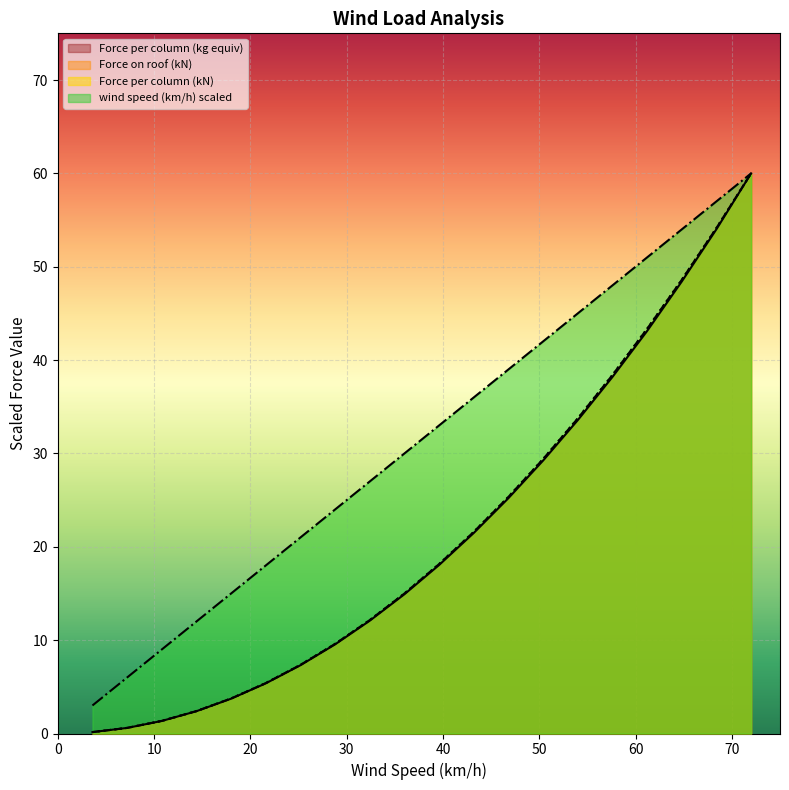

At which category is the sum across all series the highest?

72.0